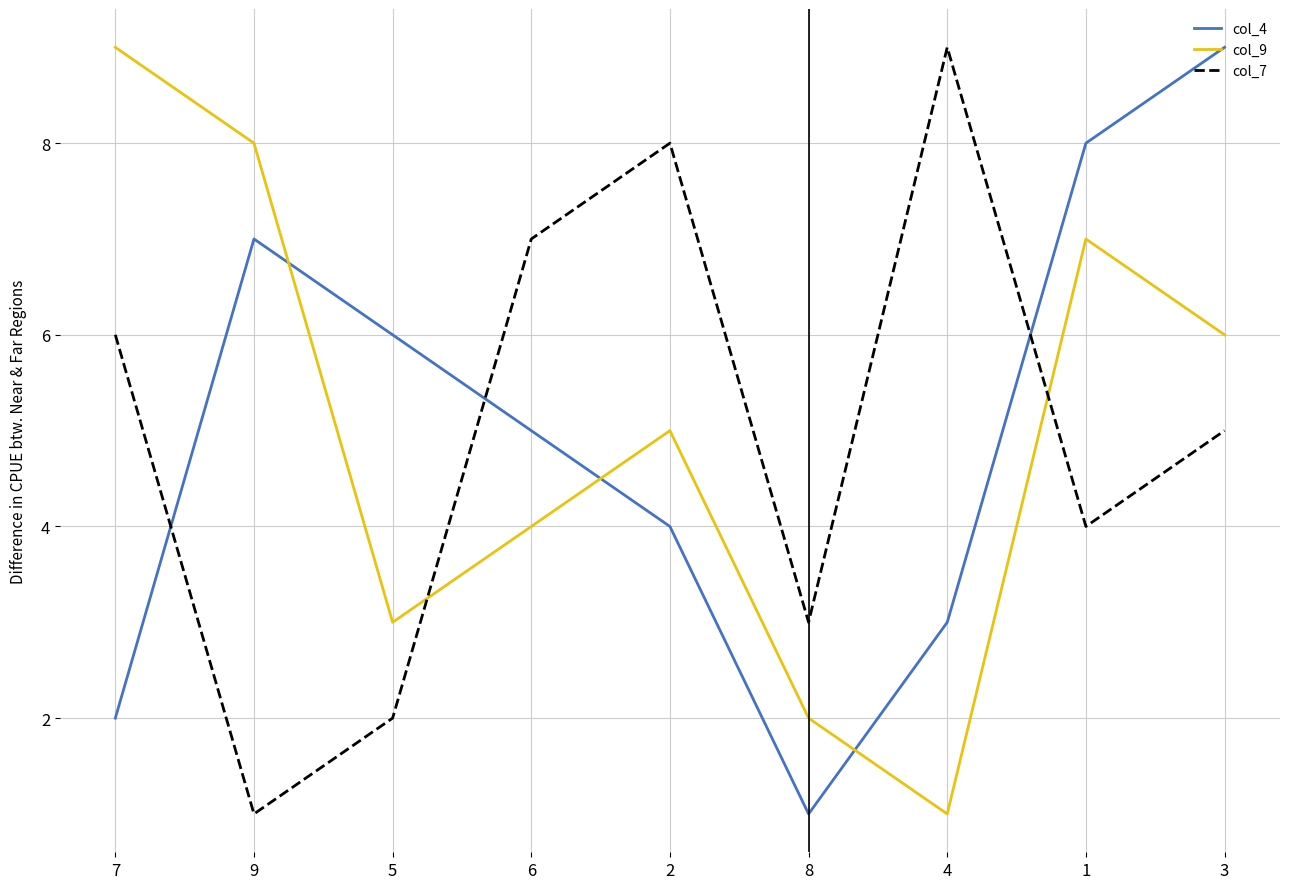

What is the sum of the col_9 values at 4 and 8?

3